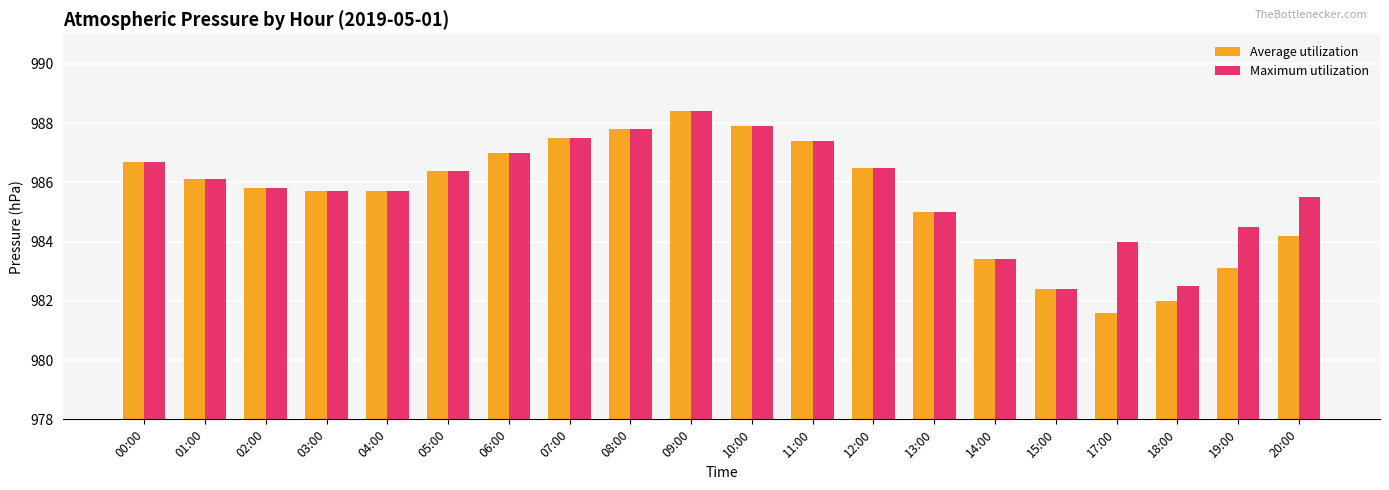

What is the difference between the maximum and minimum values in the Average utilization series?

6.8